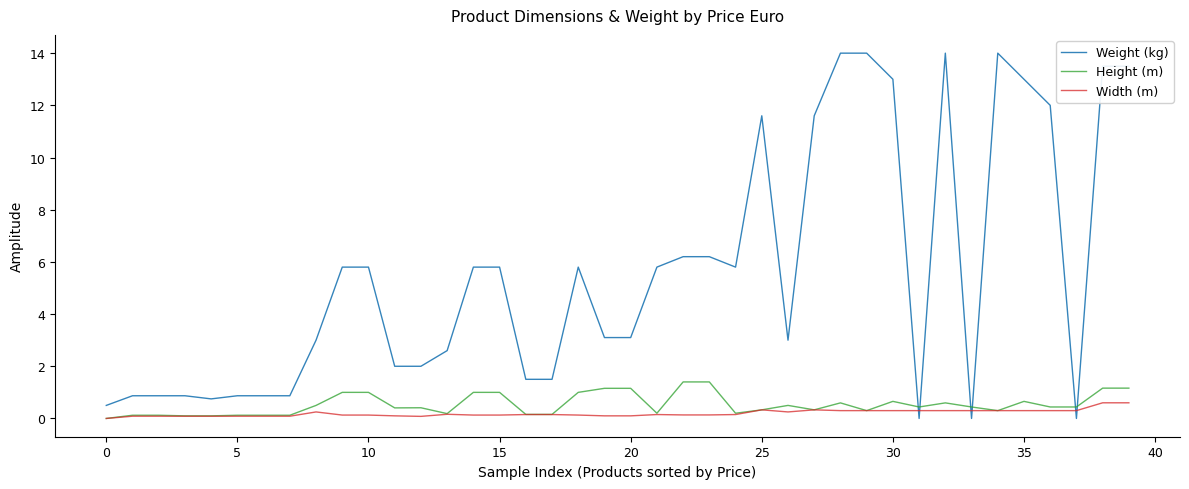

What is the maximum value for Width (m)?

0.6